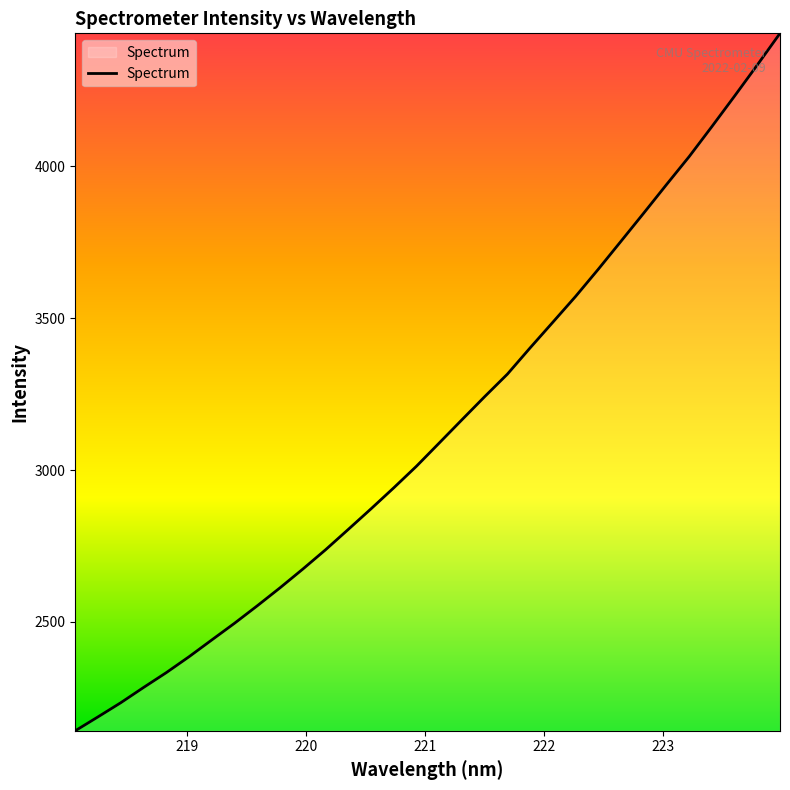

What is the difference between the maximum and minimum values?

2297.0